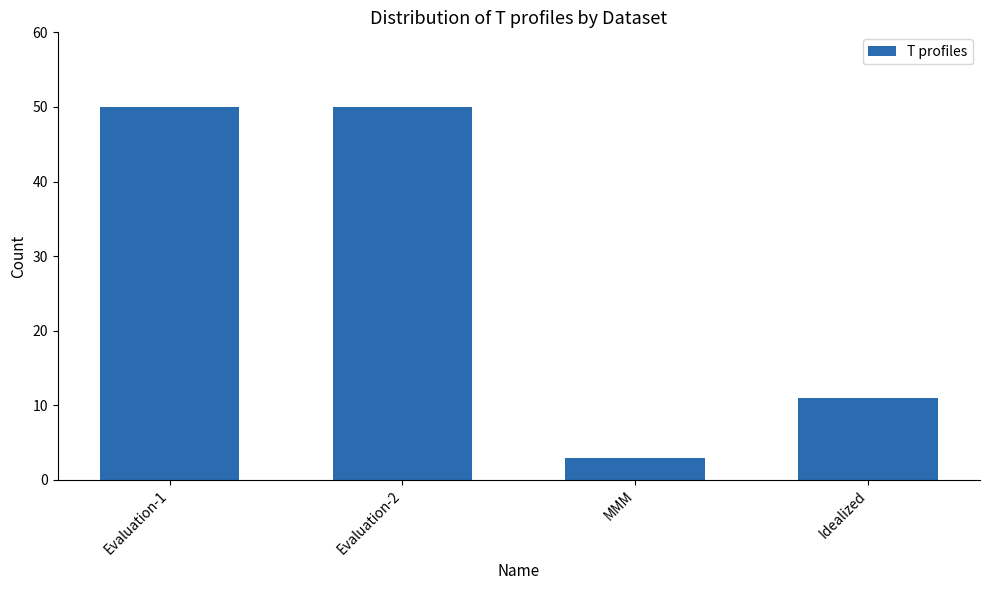

Read the value at Evaluation-2, to the nearest 10.

50